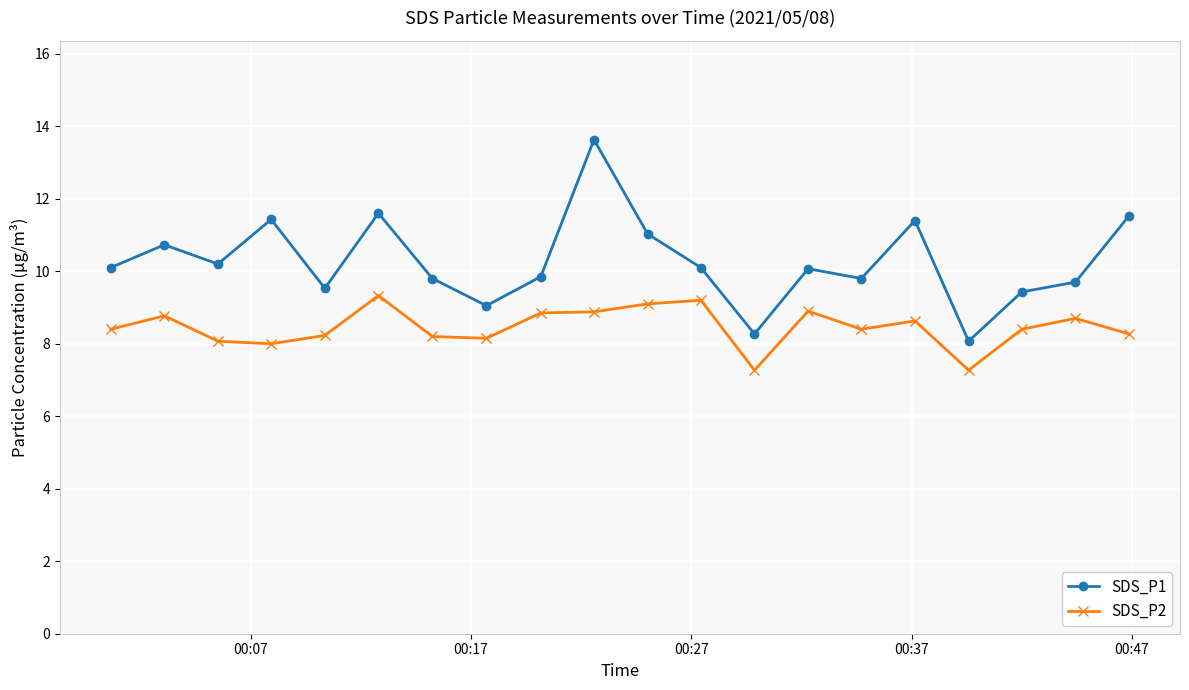

What is the lowest value of the SDS_P2 series?

7.3